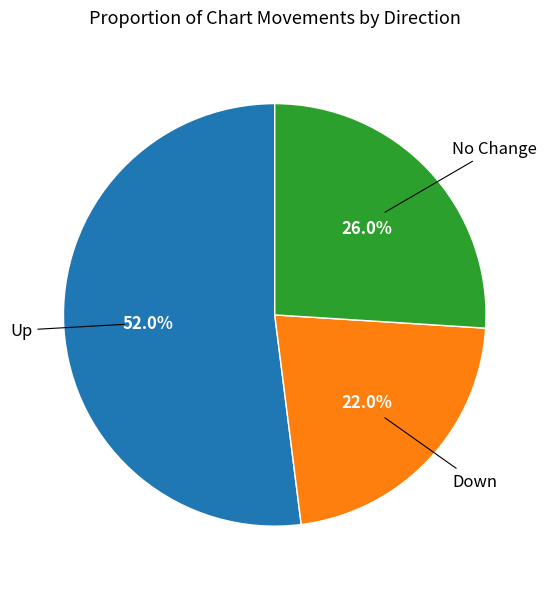

Is there any slice that represents more than half of the pie?

Yes